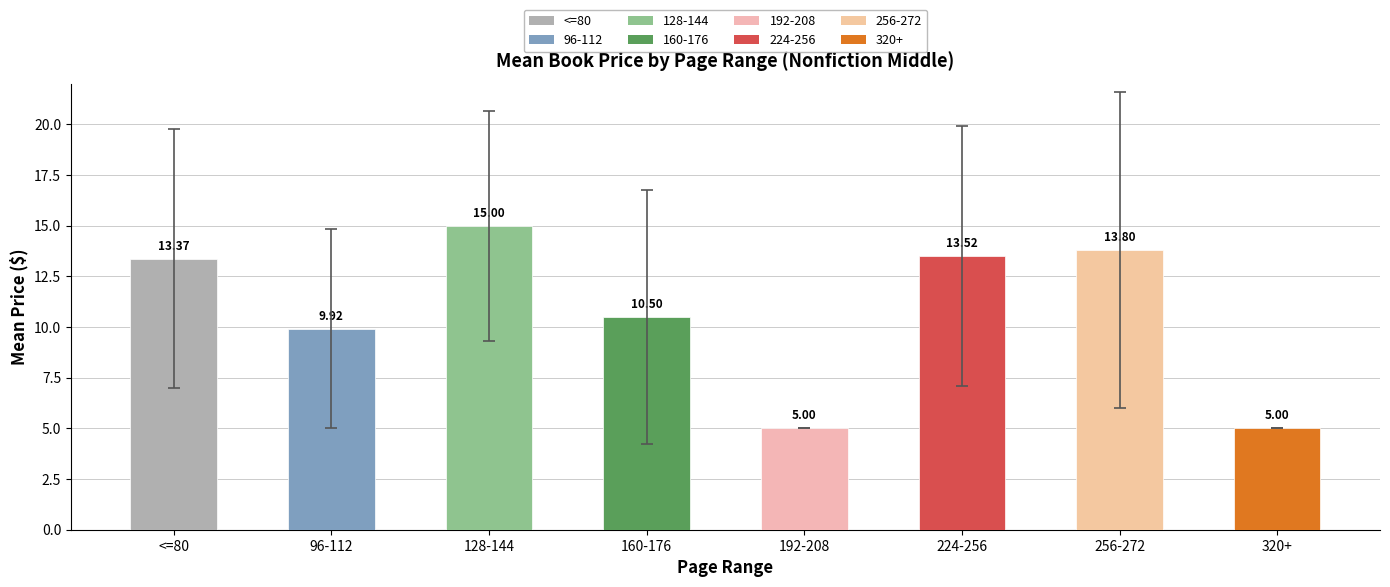

Where is the data nearest to the value 9?

96-112